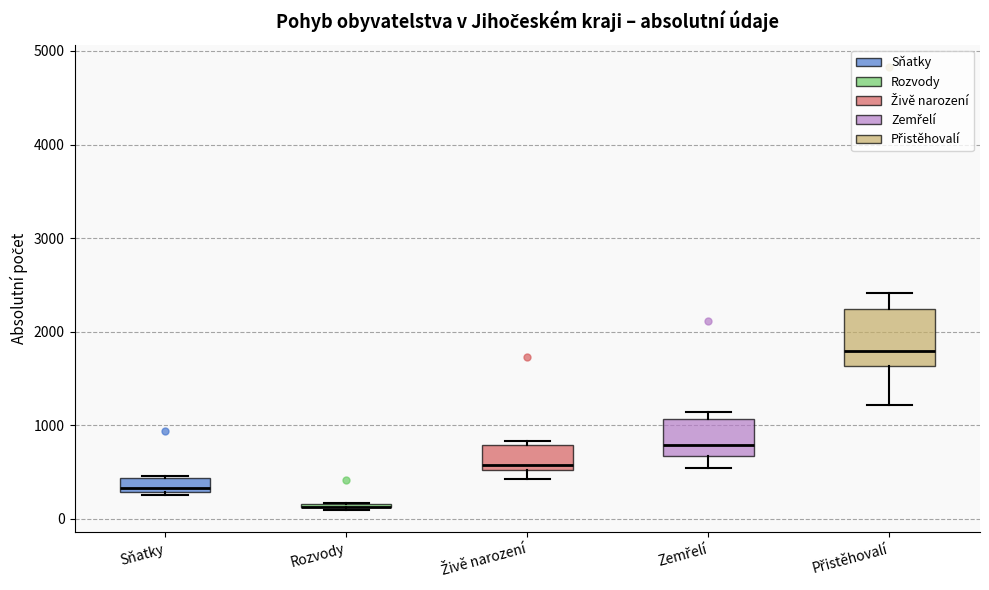

Comparing the boxes themselves (not the whiskers), which one is the tallest?

Přistěhovalí